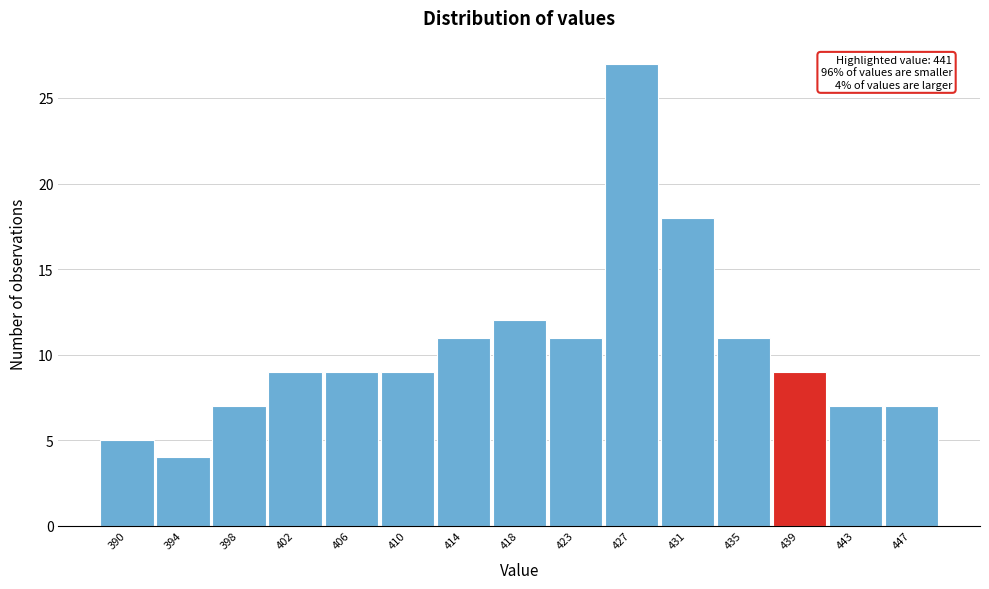

Reading left to right, transcribe all the data shown in this chart.

390=5	394=4	398=7	402=9	406=9	410=9	414=11	418=12	423=11	427=27	431=18	435=11	439=9	443=7	447=7